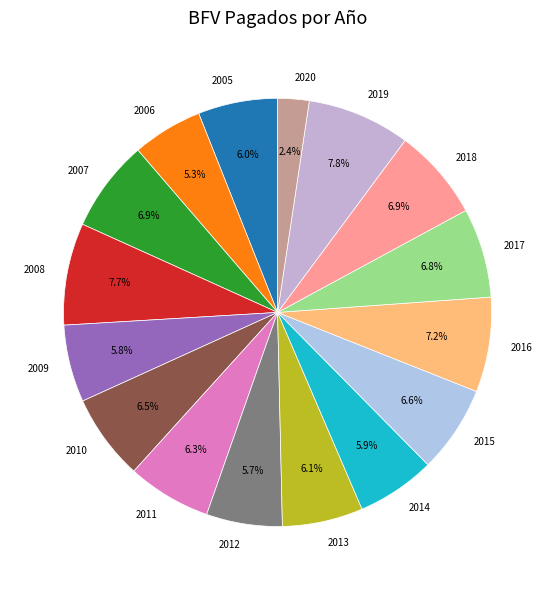

Which slice is the smallest?

2020